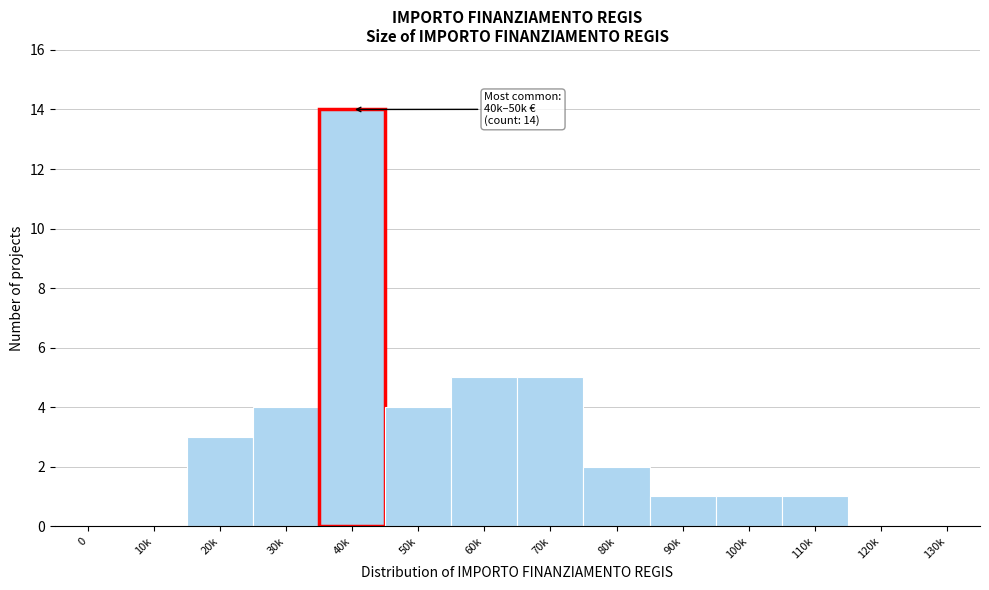

Reading left to right, transcribe all the data shown in this chart.

0=0	10k=0	20k=3	30k=4	40k=14	50k=4	60k=5	70k=5	80k=2	90k=1	100k=1	110k=1	120k=0	130k=0